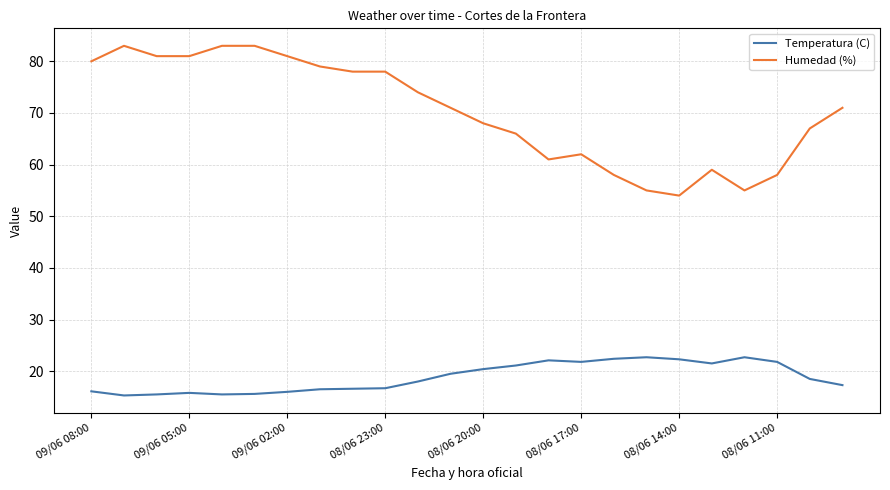

Which series has the widest spread of values?

Humedad (%)